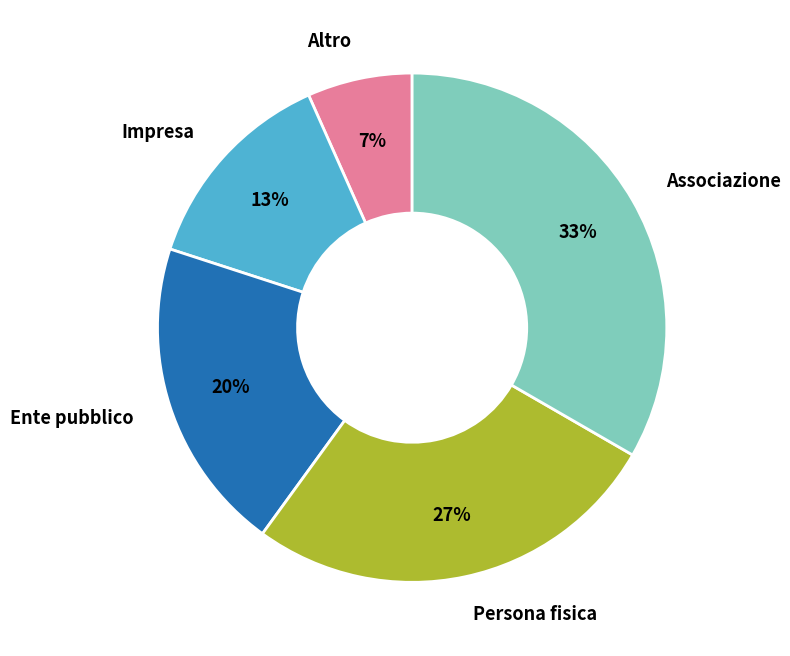

To the nearest percent, what is the average slice percentage?

20%